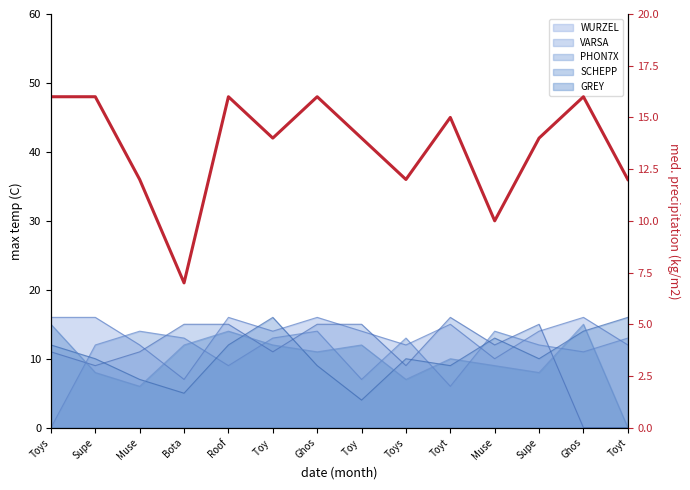

Approximately how many times larger is the value at Ghos compared to Toys?

1.3